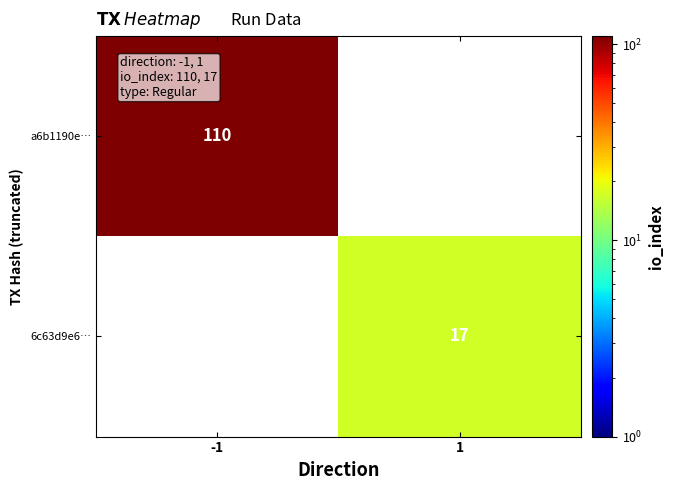

At which category does the chart reach its peak across all series?

-1